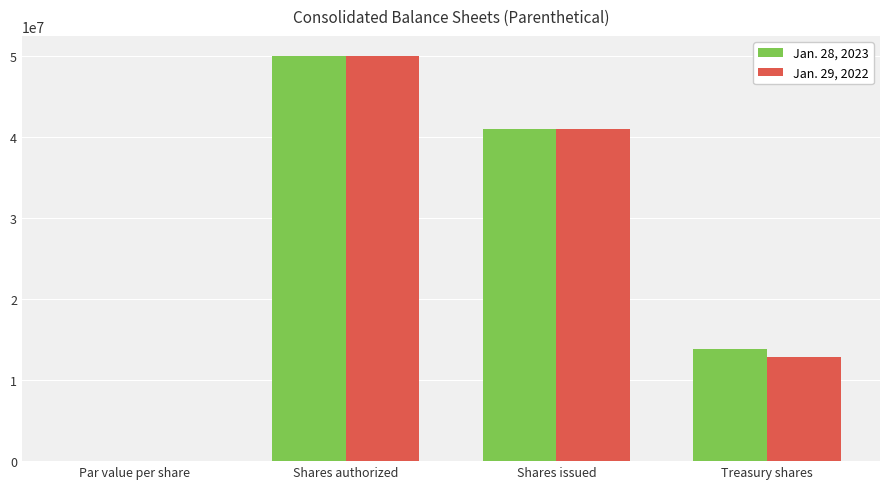

What is the sum of the Jan. 28, 2023 values at Shares authorized and Treasury shares?

63883902.0